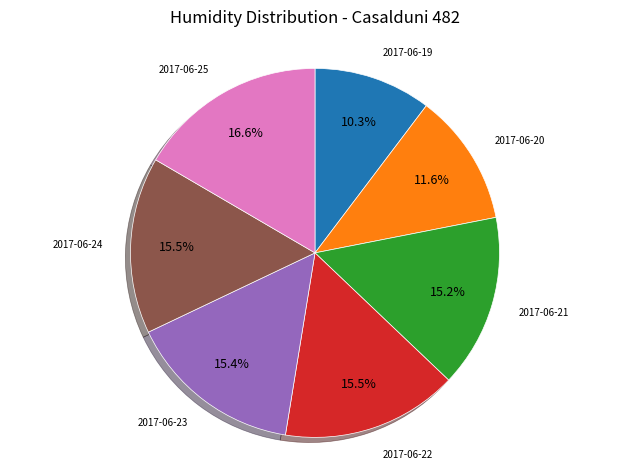

Which has a higher value, 2017-06-25 or 2017-06-23?

2017-06-25